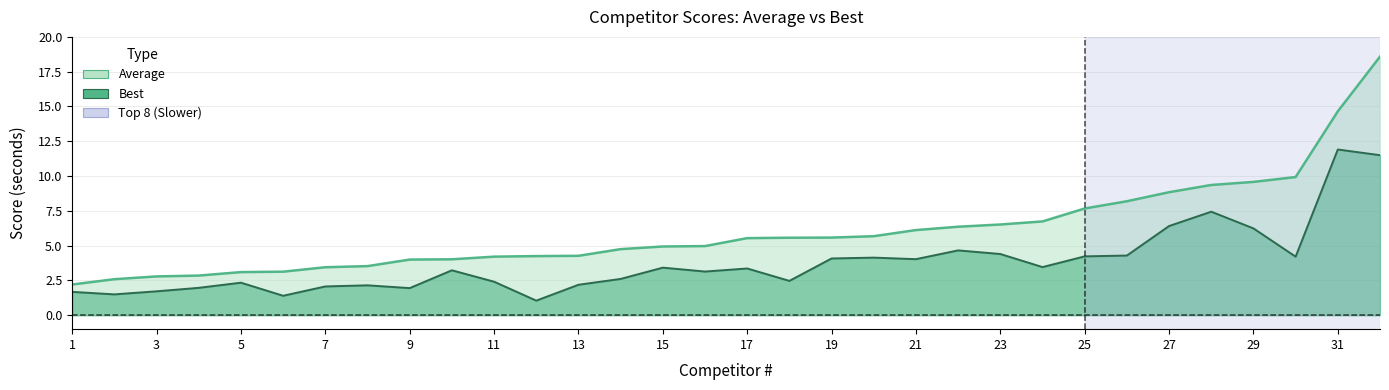

Is it true that Best equals 3.5 at 24?

True